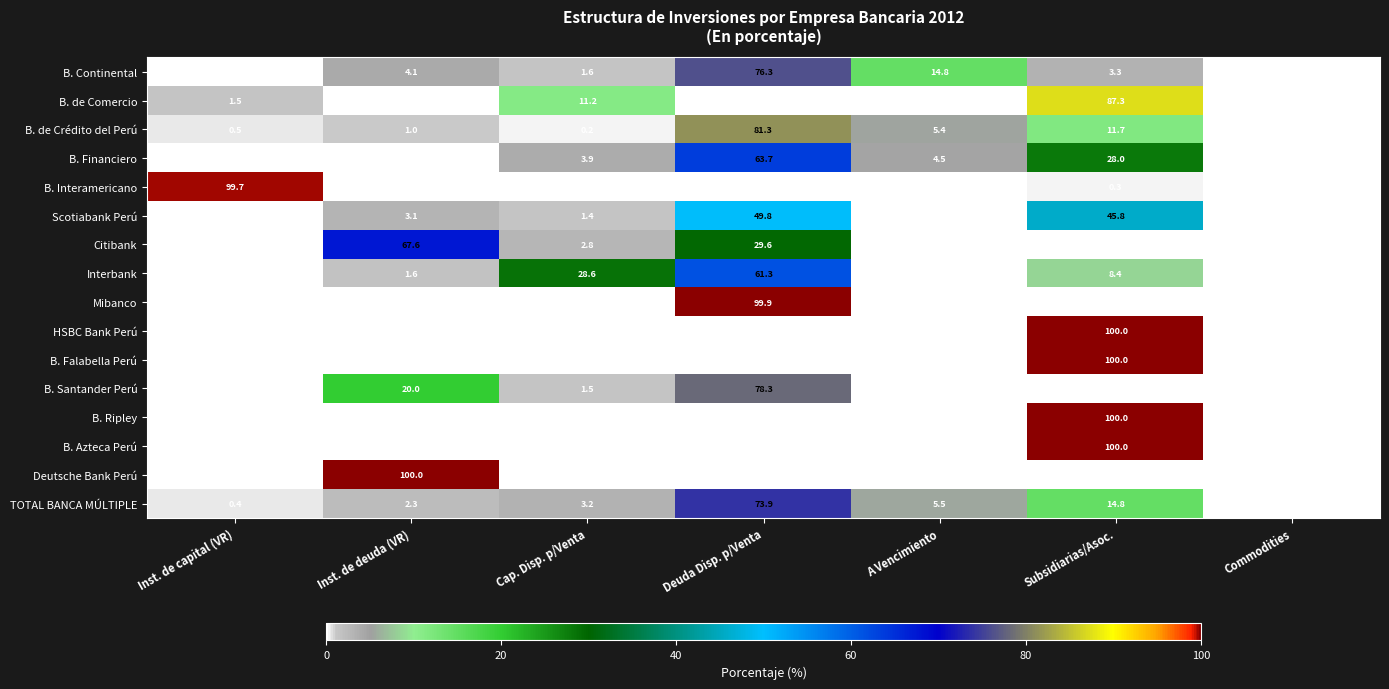

How many values in B. Azteca Perú are above zero?

1